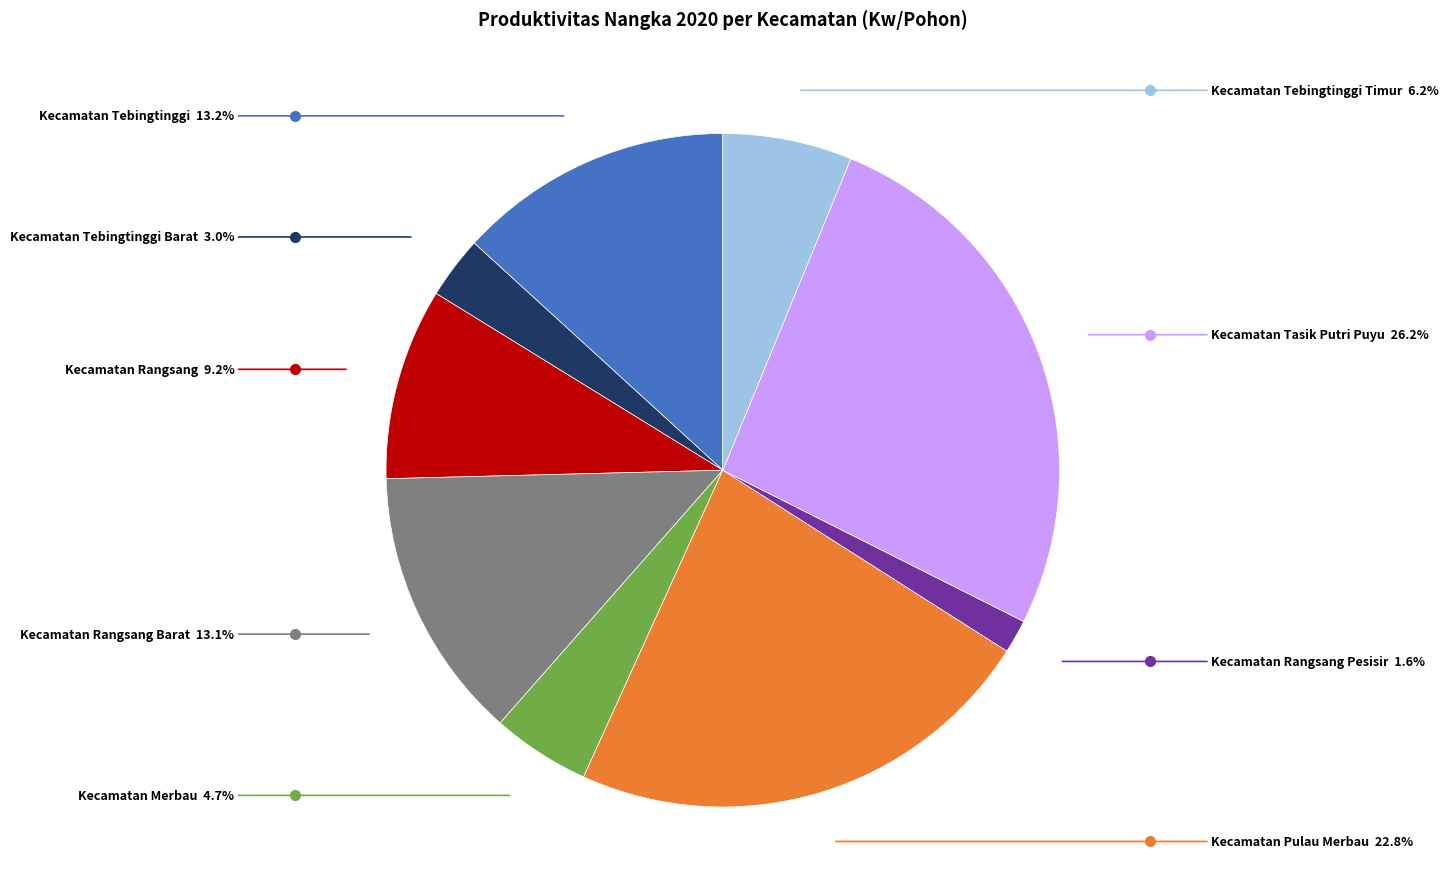

How many slices are in this pie chart?

9